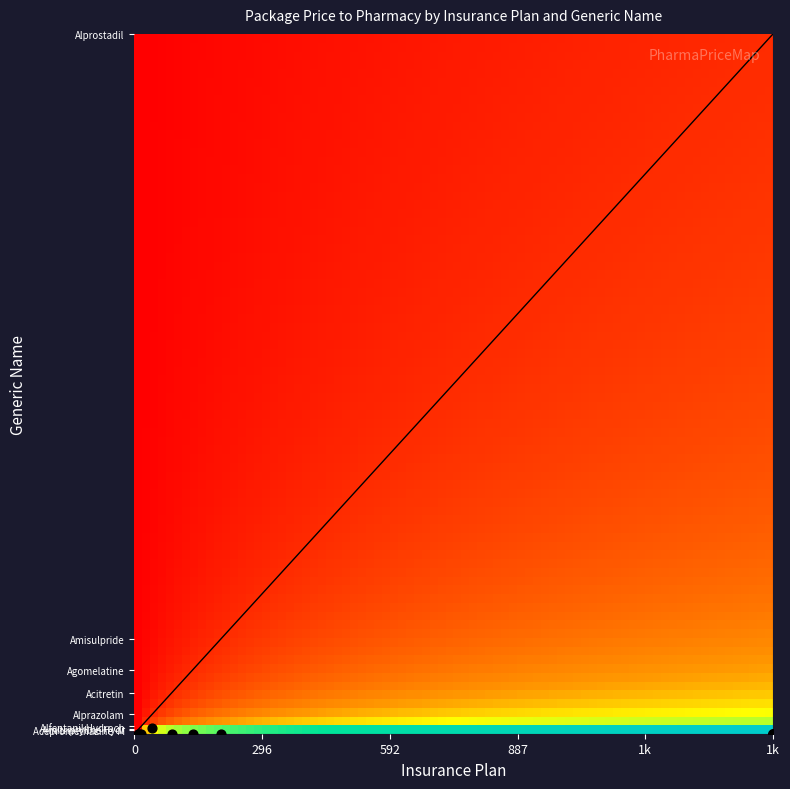

What is the sum of the Amitriptyline Hydrochloride values at ADPLN and NA?

10.1